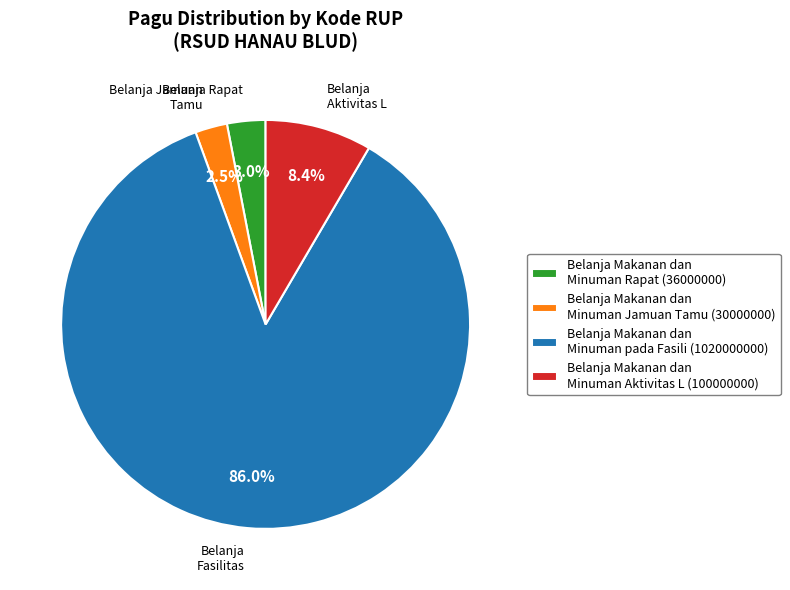

Does any single category account for the majority?

Yes